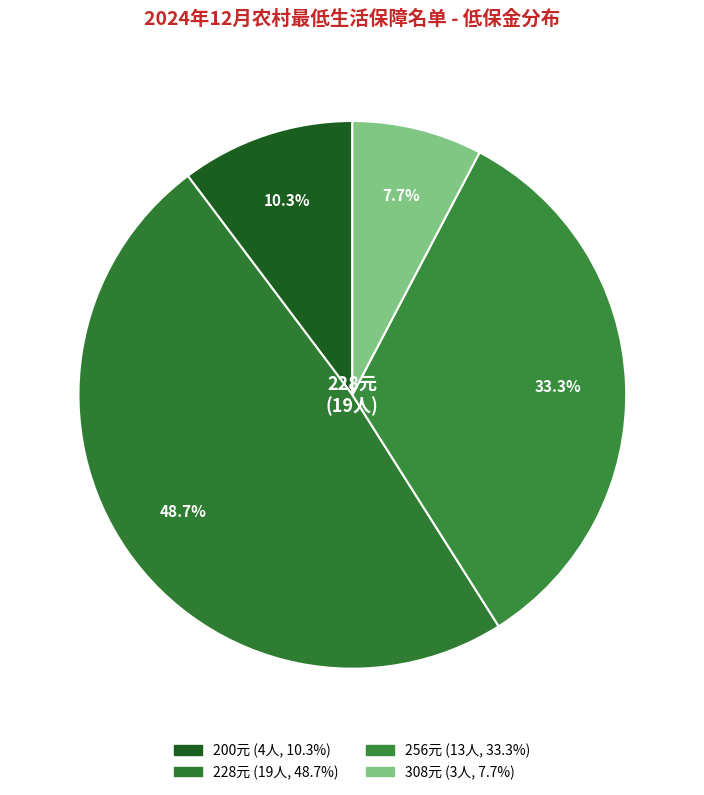

How many slices are in this pie chart?

4